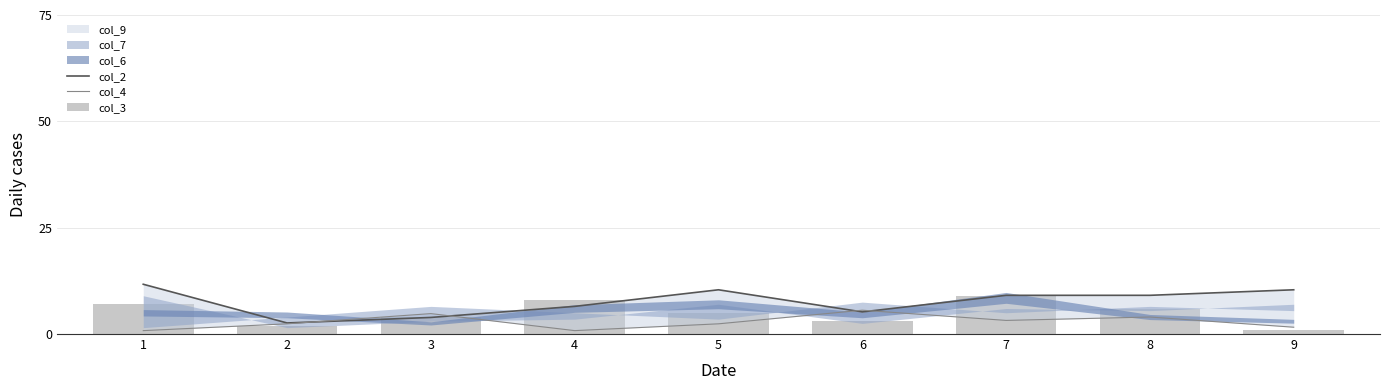

Are the bars grouped side by side (vs. stacked)?

Yes